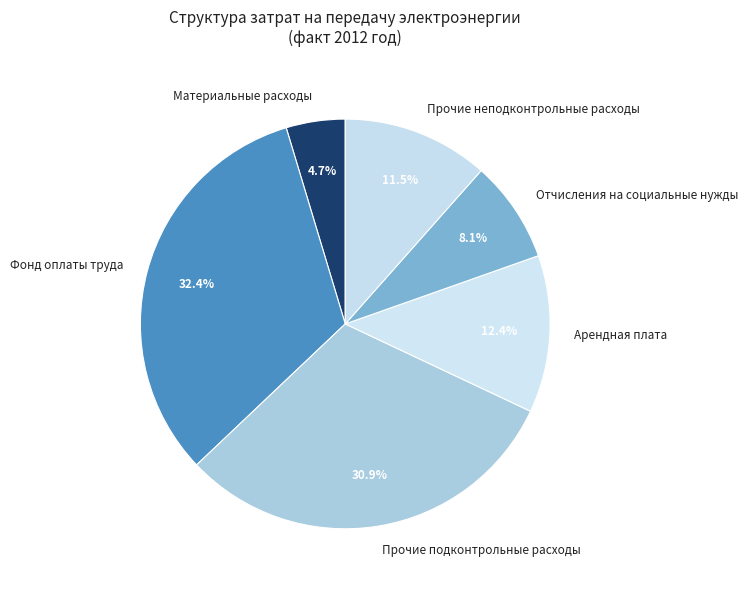

To the nearest percent, what is the combined percentage of Прочие неподконтрольные расходы and Материальные расходы?

16%